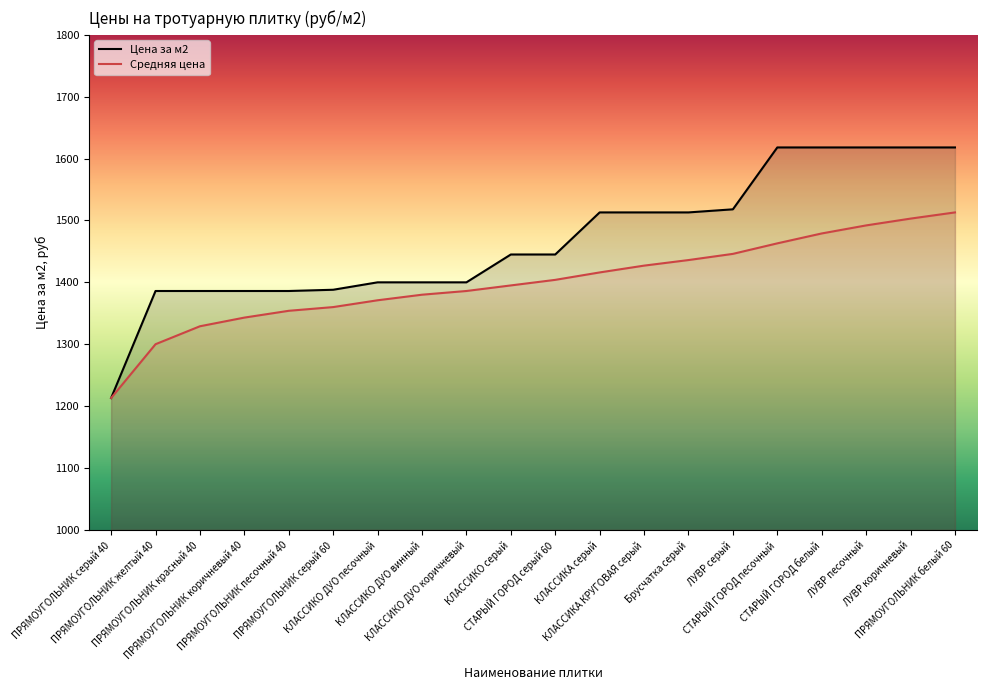

Reading left to right, extract all data points from this chart.

Цена за м2: ПРЯМОУГОЛЬНИК серый 40=1213	ПРЯМОУГОЛЬНИК желтый 40=1386	ПРЯМОУГОЛЬНИК красный 40=1386	ПРЯМОУГОЛЬНИК коричневый 40=1386	ПРЯМОУГОЛЬНИК песочный 40=1386	ПРЯМОУГОЛЬНИК серый 60=1388	КЛАССИКО ДУО песочный=1400	КЛАССИКО ДУО винный=1400	КЛАССИКО ДУО коричневый=1400	КЛАССИКО серый=1445	СТАРЫЙ ГОРОД серый 60=1445	КЛАССИКА серый=1513	КЛАССИКА КРУГОВАЯ серый=1513	Брусчатка серый=1513	ЛУВР серый=1518	СТАРЫЙ ГОРОД песочный=1618	СТАРЫЙ ГОРОД белый=1618	ЛУВР песочный=1618	ЛУВР коричневый=1618	ПРЯМОУГОЛЬНИК белый 60=1618
Средняя цена: ПРЯМОУГОЛЬНИК серый 40=1213	ПРЯМОУГОЛЬНИК желтый 40=1300	ПРЯМОУГОЛЬНИК красный 40=1329	ПРЯМОУГОЛЬНИК коричневый 40=1343	ПРЯМОУГОЛЬНИК песочный 40=1354	ПРЯМОУГОЛЬНИК серый 60=1360	КЛАССИКО ДУО песочный=1371	КЛАССИКО ДУО винный=1380	КЛАССИКО ДУО коричневый=1386	КЛАССИКО серый=1395	СТАРЫЙ ГОРОД серый 60=1404	КЛАССИКА серый=1416	КЛАССИКА КРУГОВАЯ серый=1427	Брусчатка серый=1436	ЛУВР серый=1446	СТАРЫЙ ГОРОД песочный=1463	СТАРЫЙ ГОРОД белый=1479	ЛУВР песочный=1492	ЛУВР коричневый=1503	ПРЯМОУГОЛЬНИК белый 60=1513